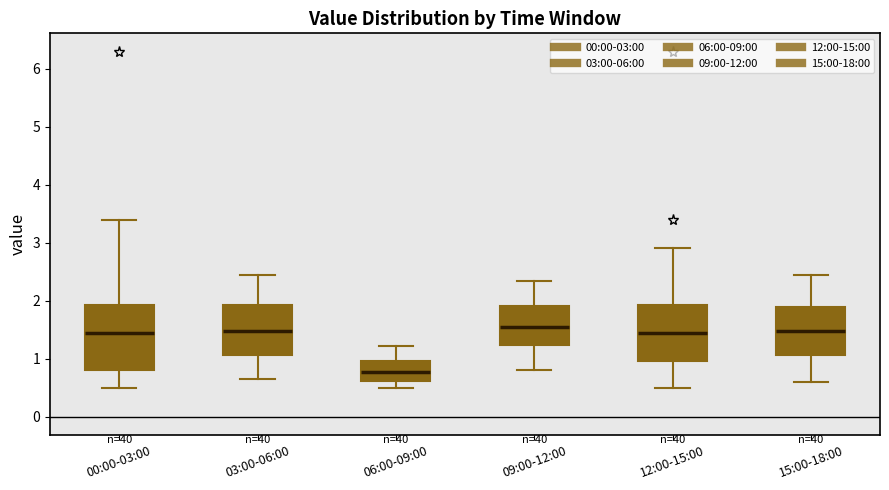

Comparing the boxes themselves (not the whiskers), which one is the tallest?

00:00-03:00